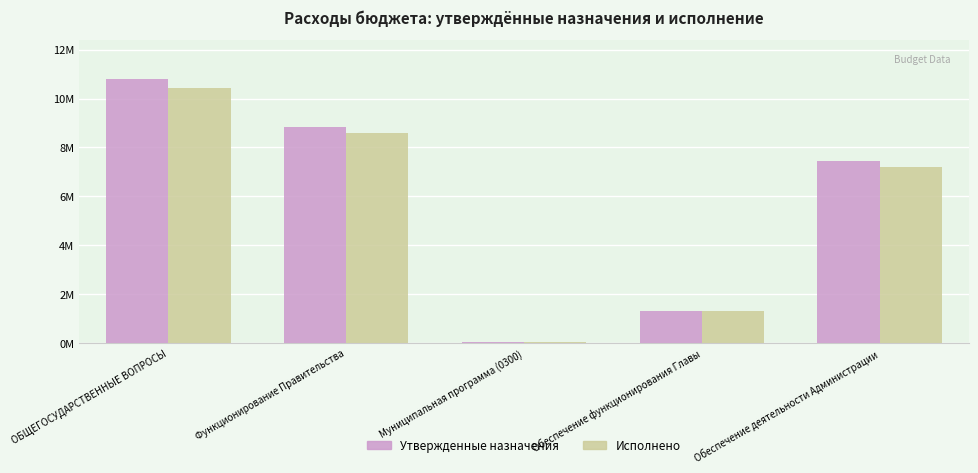

At which label does Утвержденные назначения reach its peak?

ОБЩЕГОСУДАРСТВЕННЫЕ ВОПРОСЫ